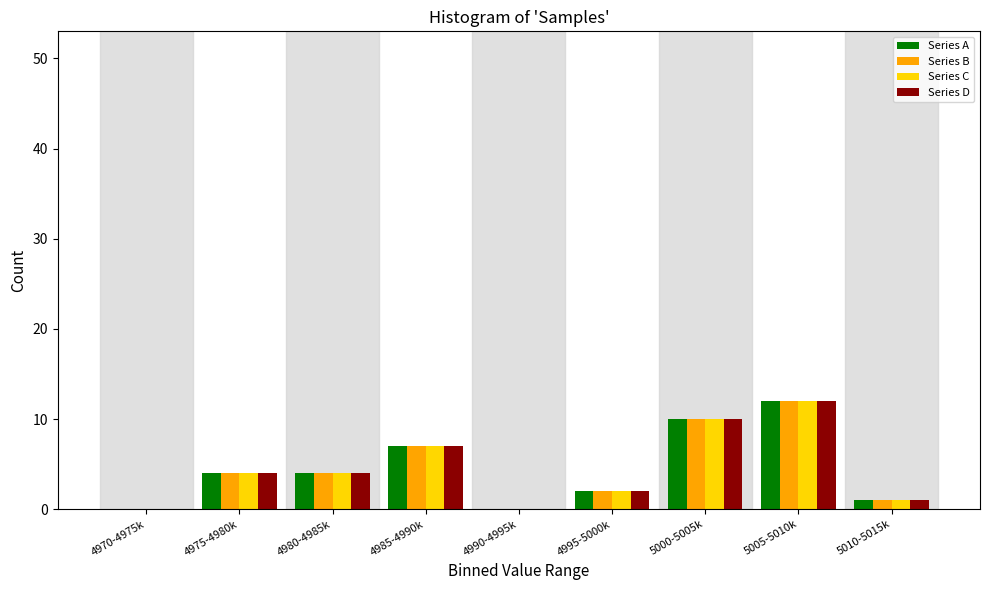

What is the sum of all Series D values?

40